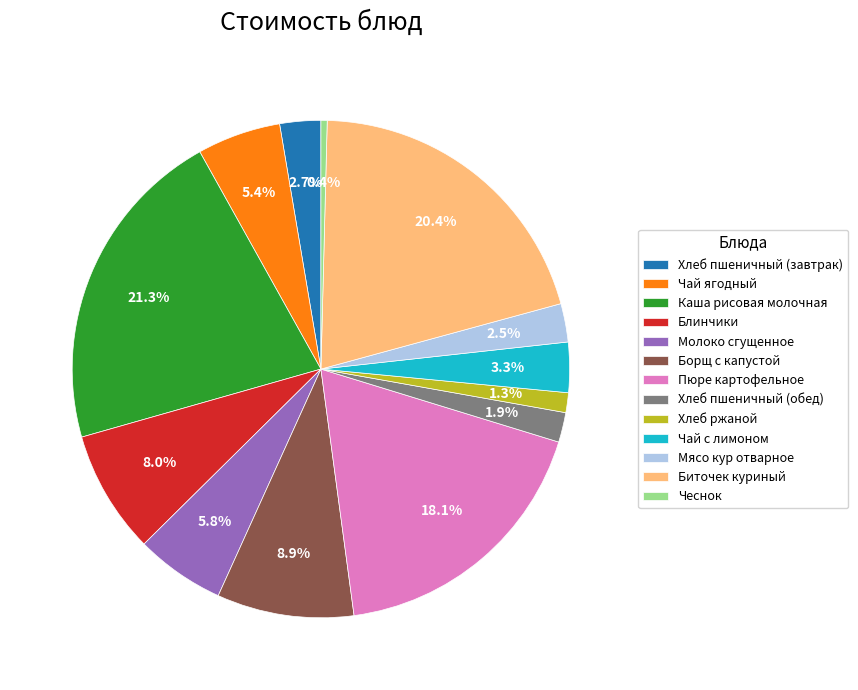

Does Борщ с капустой represent more than half of the total?

No